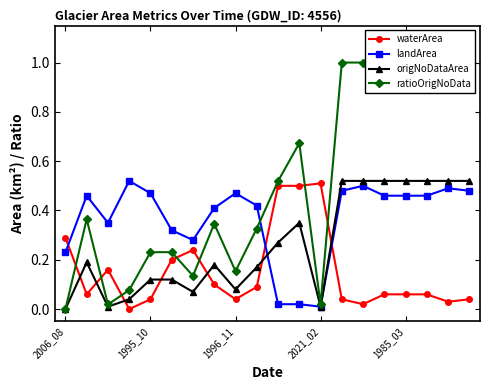

The waterArea series shows 0.0 at 1985_03. True or false?

False